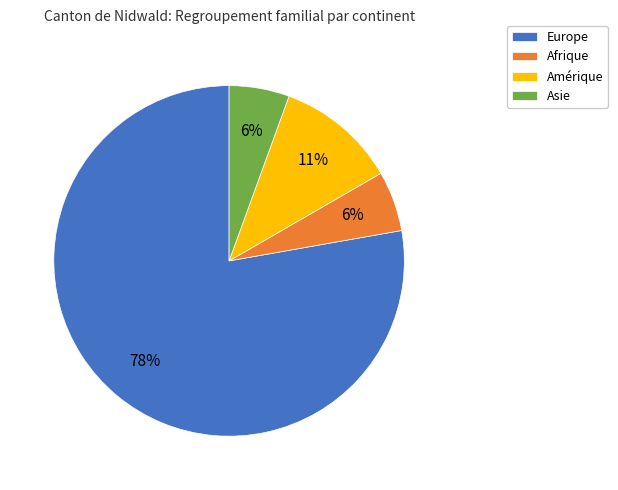

To the nearest percent, what percentage of the pie is Asie?

6%